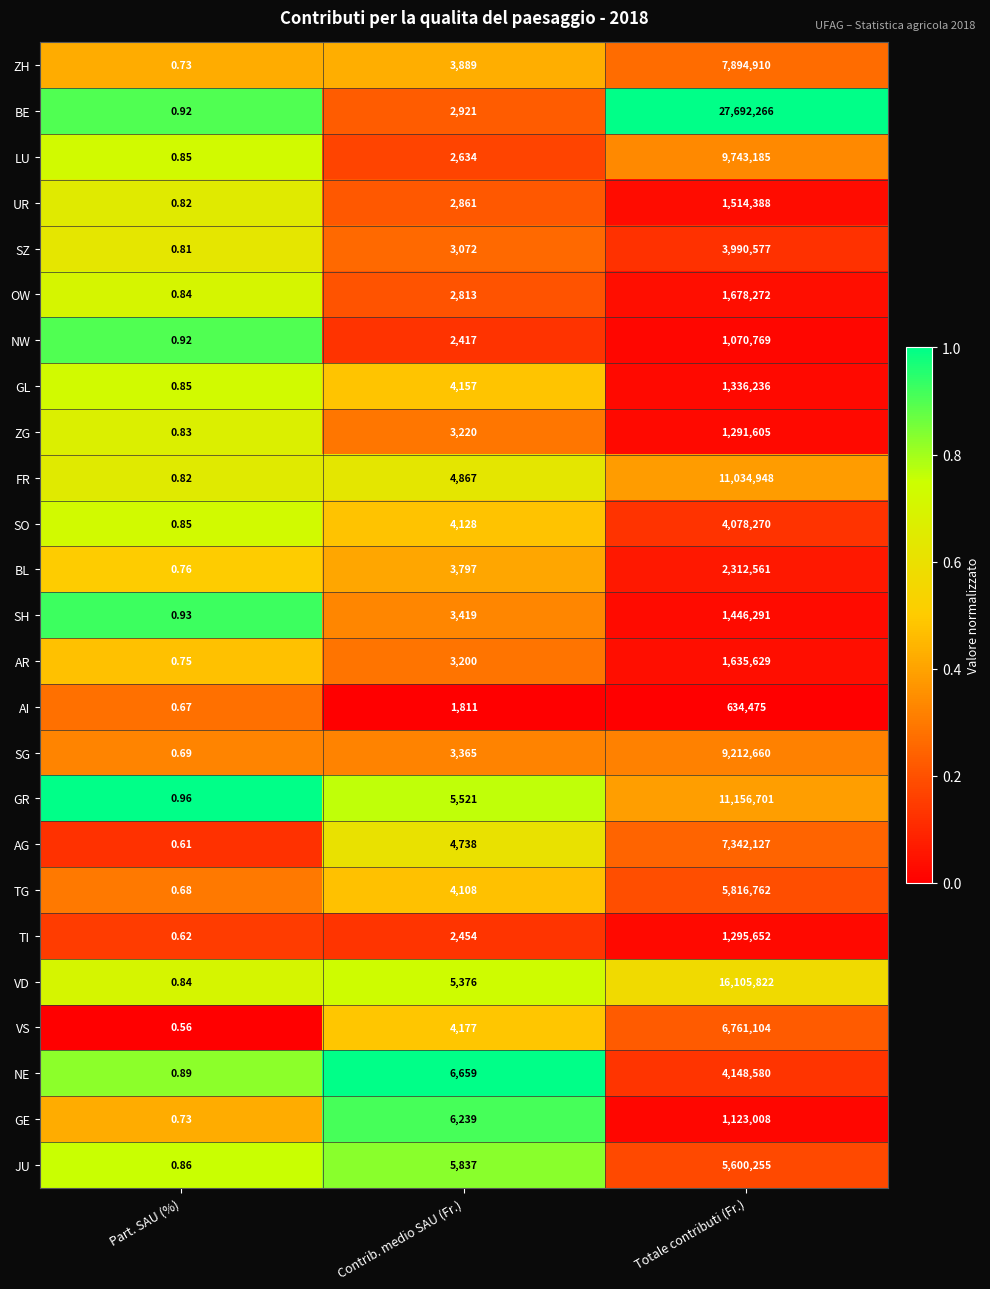

At which label is FR closest to 5517474?

Contrib. medio SAU (Fr.)